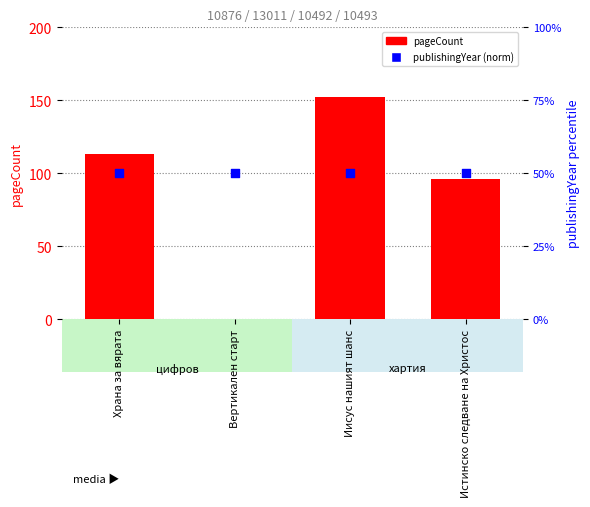

What are all the series names shown in the legend?

pageCount, publishingYear (norm)